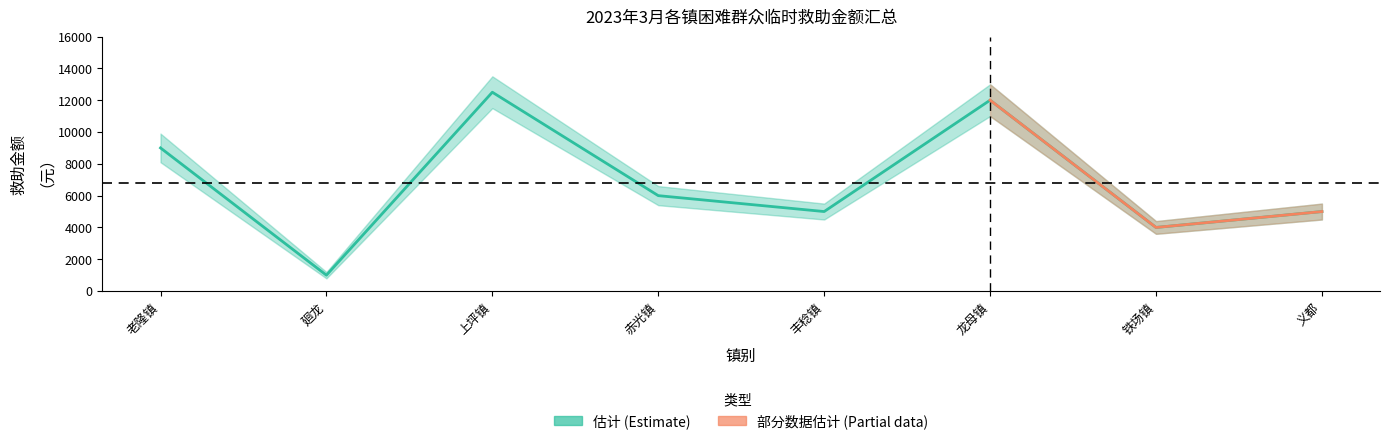

What is the label of the 6th point from the right?

上坪镇